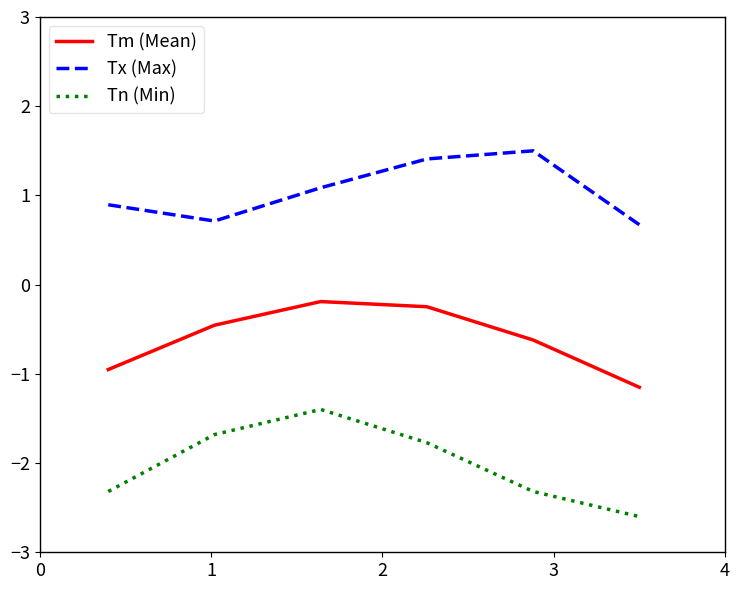

How many series are shown in this chart?

3